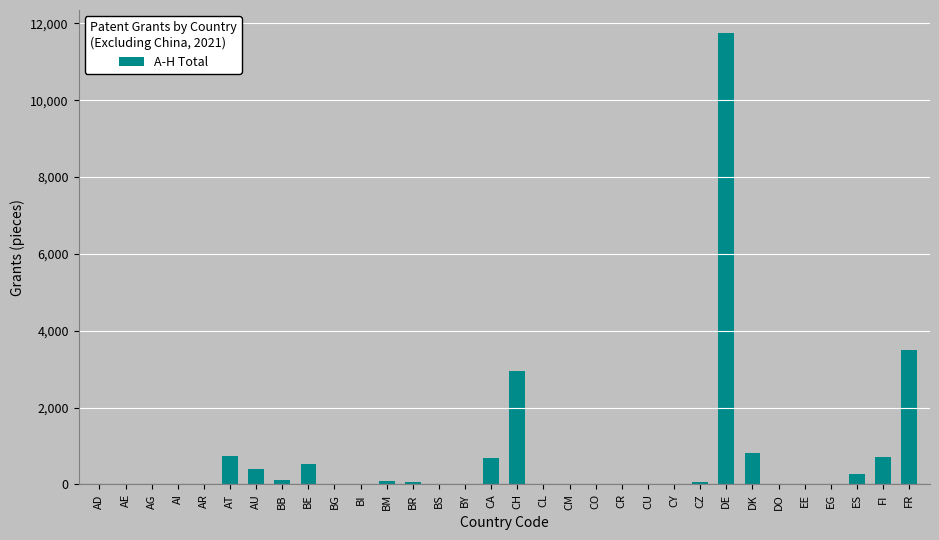

Are the bars horizontal?

No